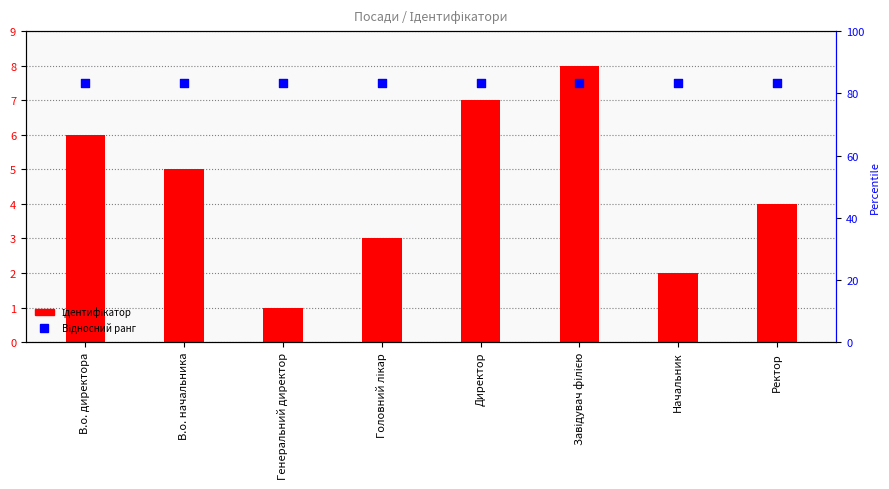

What is the total value across all series at Завідувач філією?

15.5